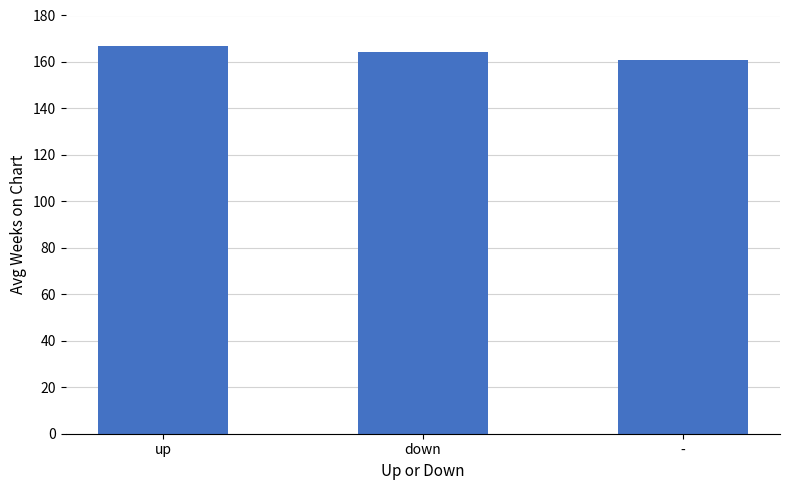

Approximately how many times larger is the value at - compared to up?

1.0